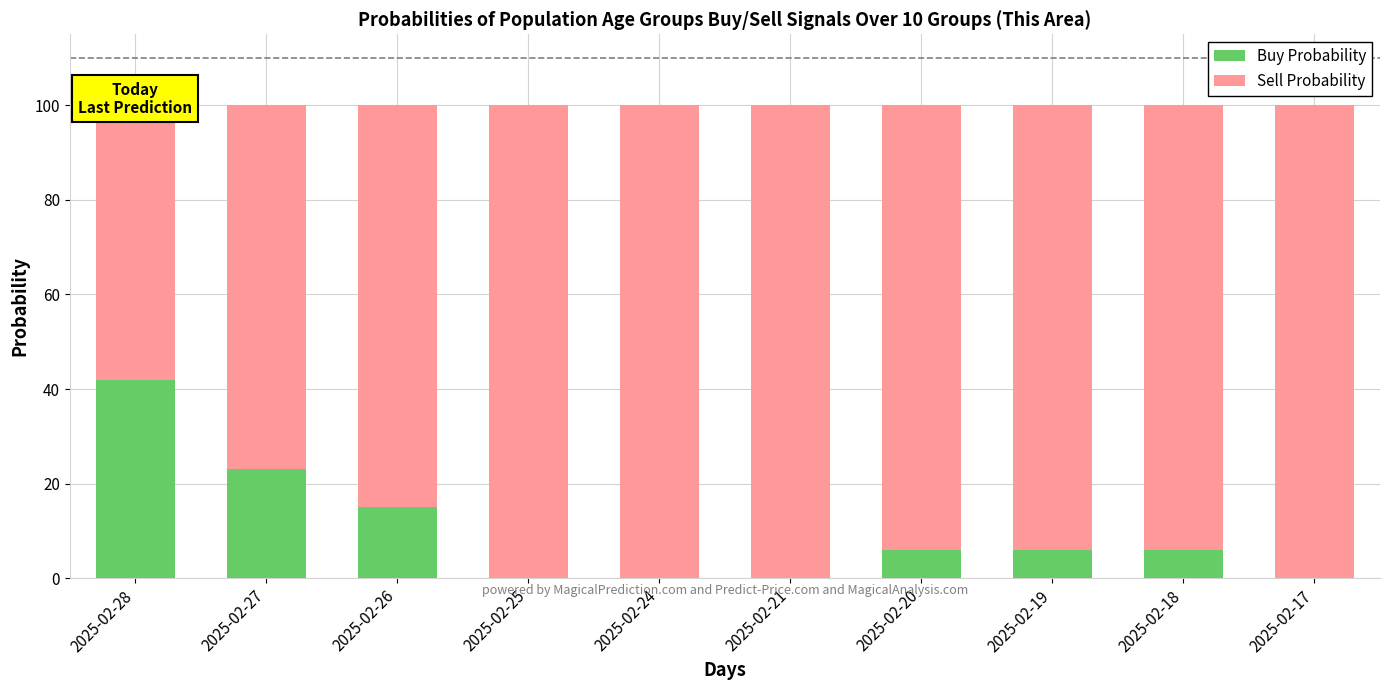

The value of Buy Probability at 2025-02-26 is 15. True or false?

True